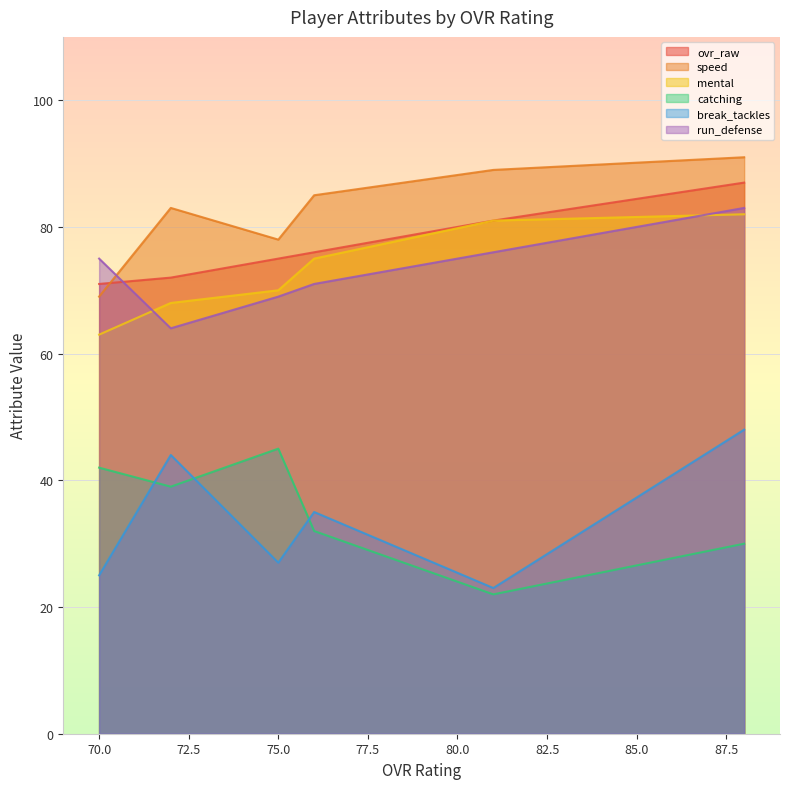

What is the maximum value shown in the chart?

91